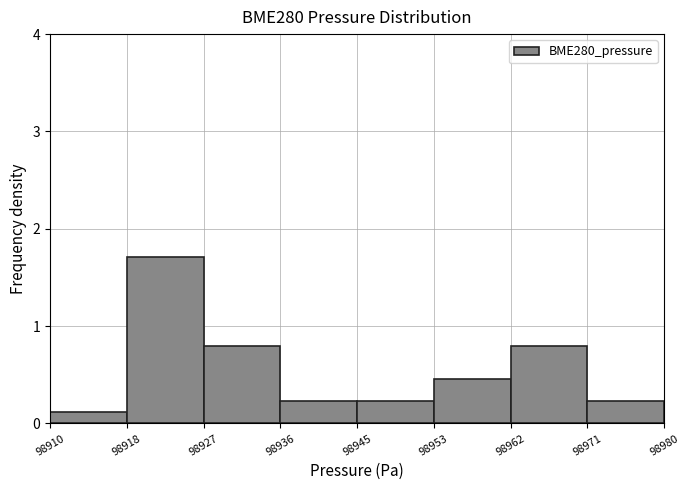

What is the maximum value shown in the chart?

1.7